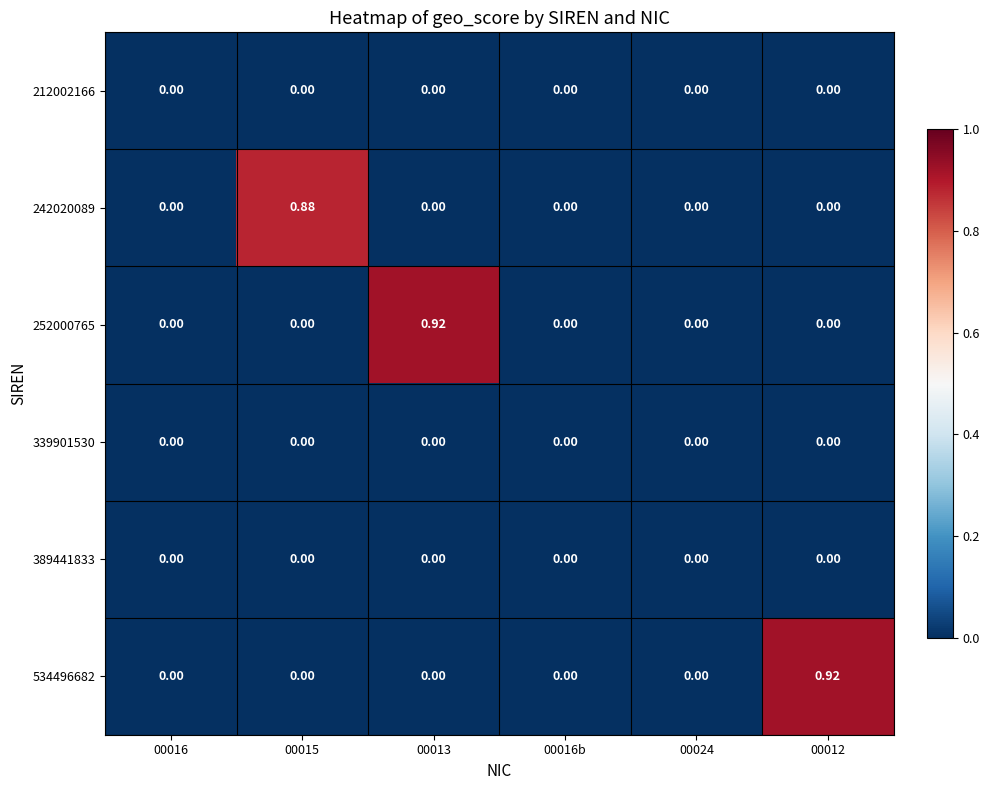

At 00012, list the series in order from smallest to largest.

212002166, 242020089, 252000765, 339901530, 389441833, 534496682